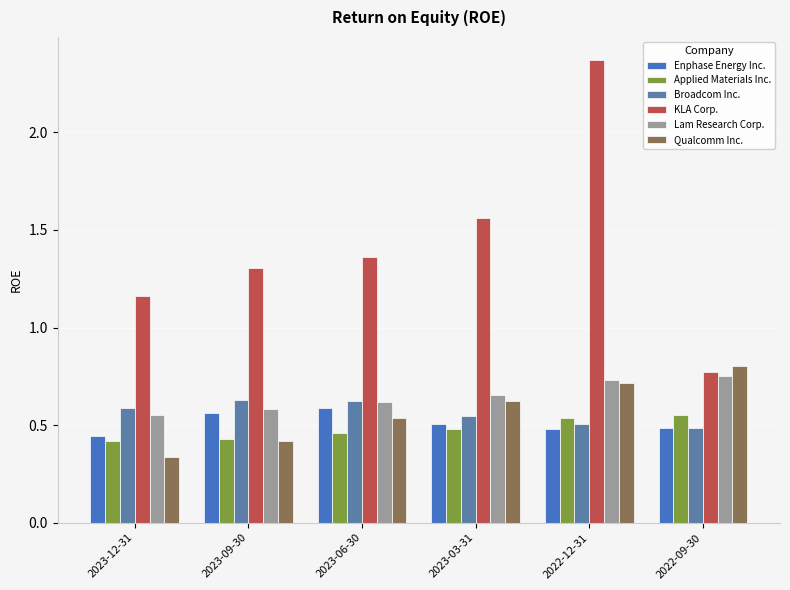

At which label is Lam Research Corp. closest to 0?

2023-12-31